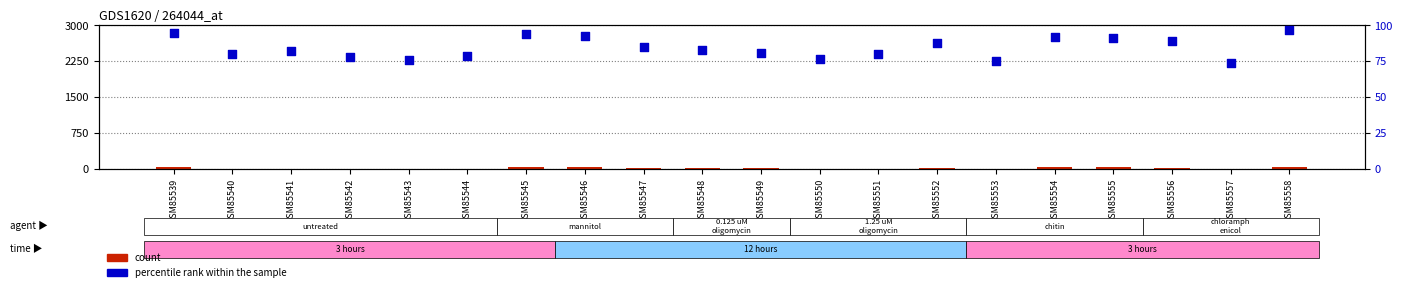

At how many categories does at least one series exceed 48?

20